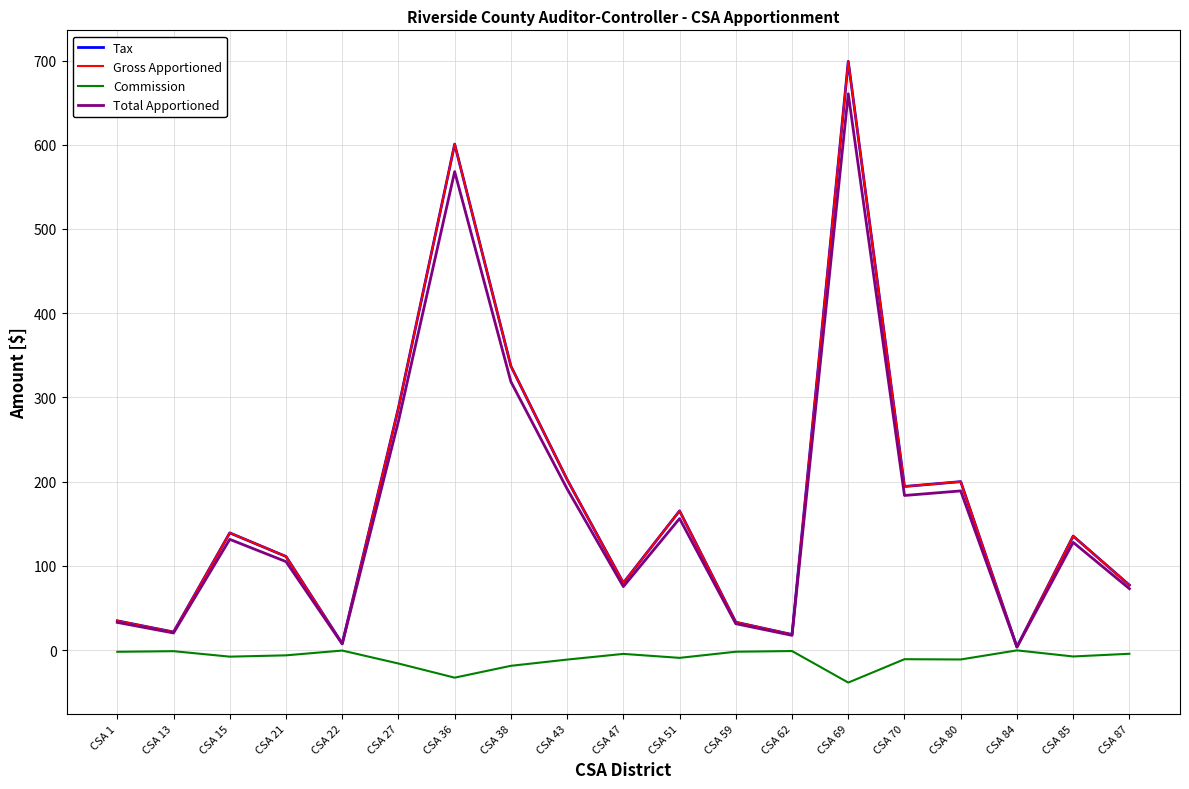

Reading right to left, list all the values displayed in this chart.

Tax: CSA 87=77.3	CSA 85=135.5	CSA 84=3.9	CSA 80=200.1	CSA 70=194.3	CSA 69=699.0	CSA 62=18.6	CSA 59=33.2	CSA 51=165.4	CSA 47=79.9	CSA 43=202.6	CSA 38=337.3	CSA 36=600.7	CSA 27=287.6	CSA 22=7.8	CSA 21=111.3	CSA 15=139.2	CSA 13=21.6	CSA 1=34.9
Gross Apportioned: CSA 87=77.3	CSA 85=135.5	CSA 84=3.9	CSA 80=200.1	CSA 70=194.3	CSA 69=699.0	CSA 62=18.6	CSA 59=33.2	CSA 51=165.4	CSA 47=79.9	CSA 43=202.6	CSA 38=337.3	CSA 36=600.7	CSA 27=287.6	CSA 22=7.8	CSA 21=111.3	CSA 15=139.2	CSA 13=21.6	CSA 1=34.9
Commission: CSA 87=-4.2	CSA 85=-7.4	CSA 84=-0.2	CSA 80=-11.0	CSA 70=-10.7	CSA 69=-38.4	CSA 62=-1.0	CSA 59=-1.8	CSA 51=-9.1	CSA 47=-4.4	CSA 43=-11.1	CSA 38=-18.5	CSA 36=-32.6	CSA 27=-15.8	CSA 22=-0.4	CSA 21=-6.1	CSA 15=-7.7	CSA 13=-1.2	CSA 1=-1.9
Total Apportioned: CSA 87=73.0	CSA 85=128.0	CSA 84=3.7	CSA 80=189.1	CSA 70=183.7	CSA 69=660.5	CSA 62=17.6	CSA 59=31.4	CSA 51=156.3	CSA 47=75.5	CSA 43=191.5	CSA 38=318.7	CSA 36=568.1	CSA 27=271.9	CSA 22=7.4	CSA 21=105.2	CSA 15=131.6	CSA 13=20.4	CSA 1=33.0